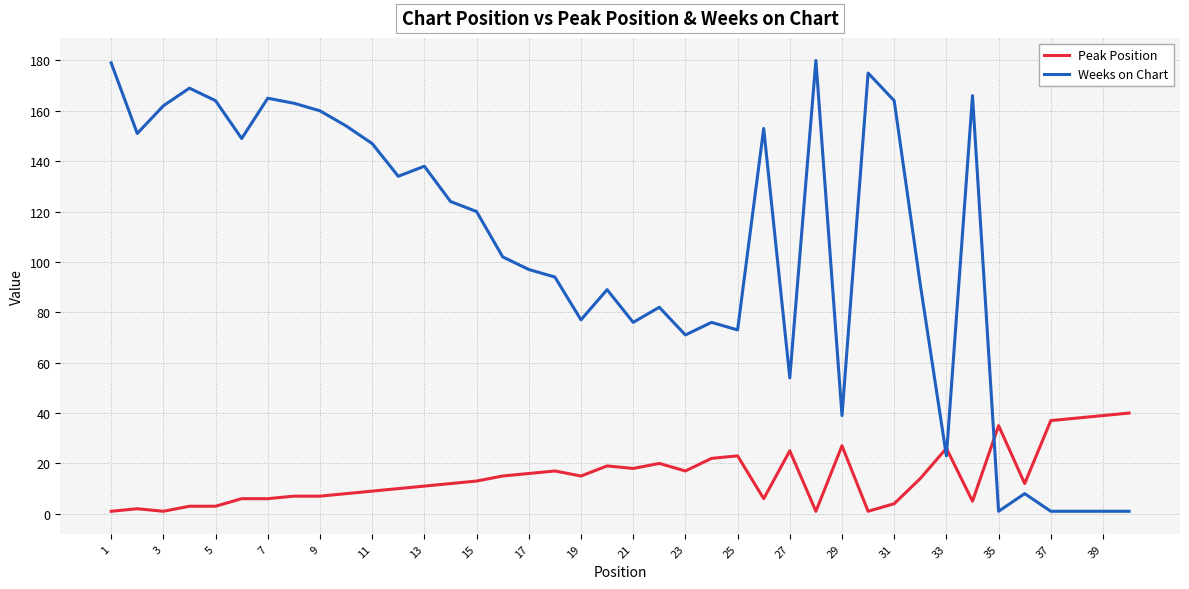

True or false: Weeks on Chart and Peak Position intersect in this chart.

True